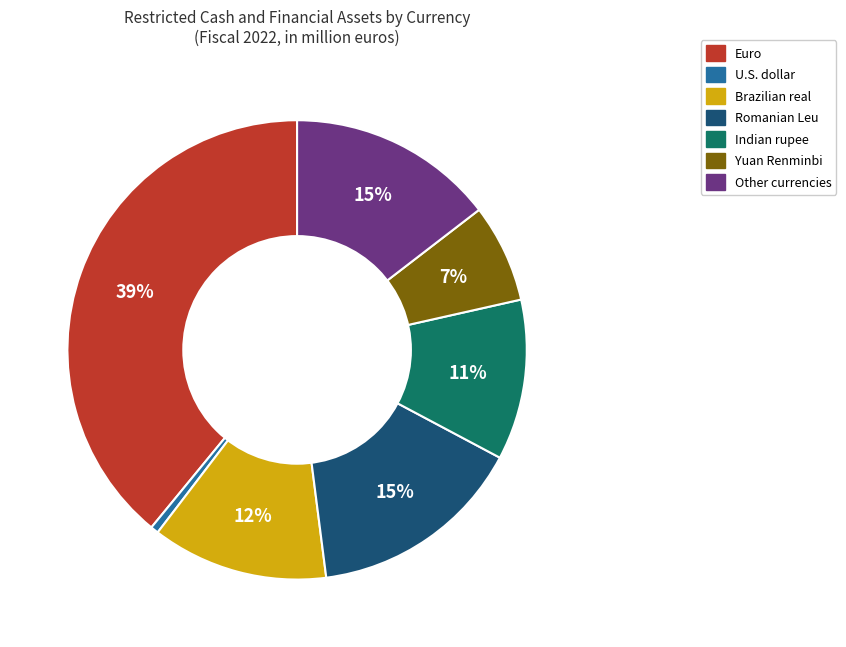

How many slices are in this pie chart?

7